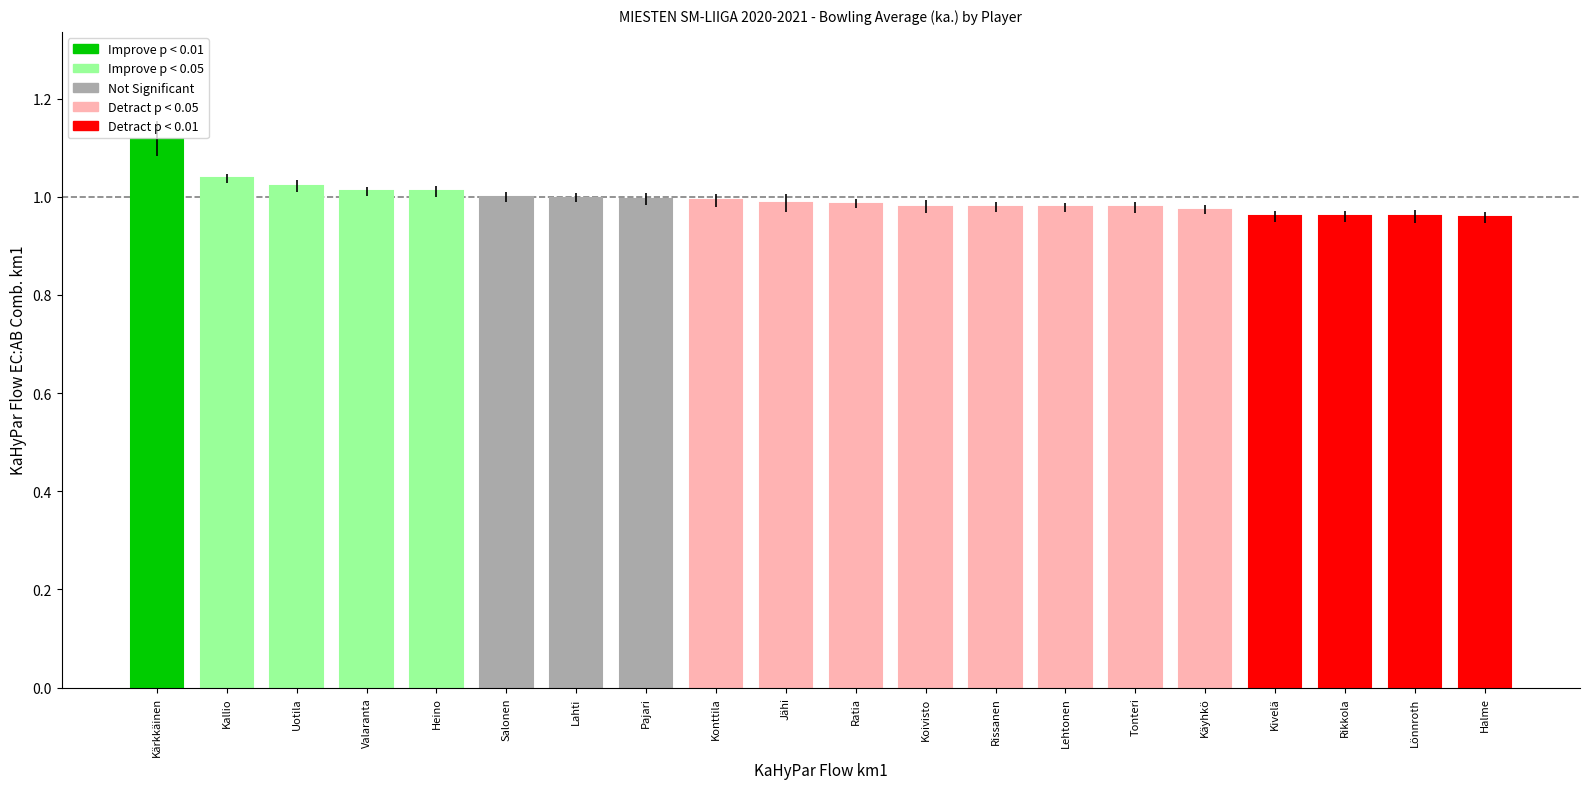

What is the label of the 16th bar from the right?

Heino